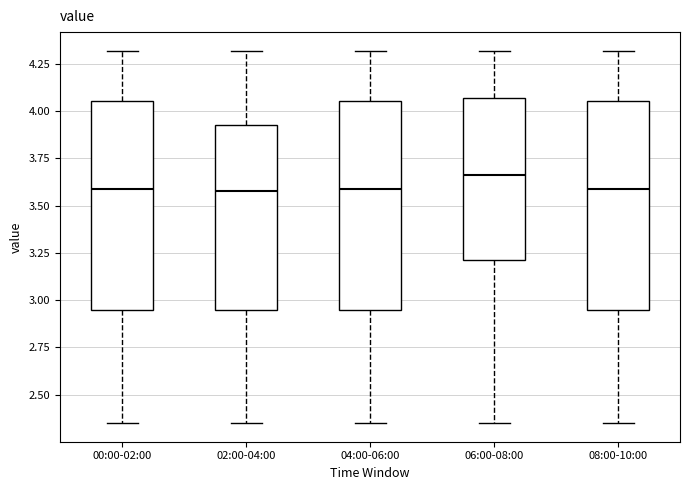

Reading left to right, transcribe this box plot: for each box, give where its median line is, the range the box spans, and where its two whiskers end, as read against the y-axis. The values are not printed on the chart, so give them approximately, as read against the axis.

00:00-02:00: median 3.60, box 2.95 to 4.05, whiskers 2.35 to 4.30
02:00-04:00: median 3.60, box 2.95 to 3.95, whiskers 2.35 to 4.30
04:00-06:00: median 3.60, box 2.95 to 4.05, whiskers 2.35 to 4.30
06:00-08:00: median 3.65, box 3.20 to 4.05, whiskers 2.35 to 4.30
08:00-10:00: median 3.60, box 2.95 to 4.05, whiskers 2.35 to 4.30